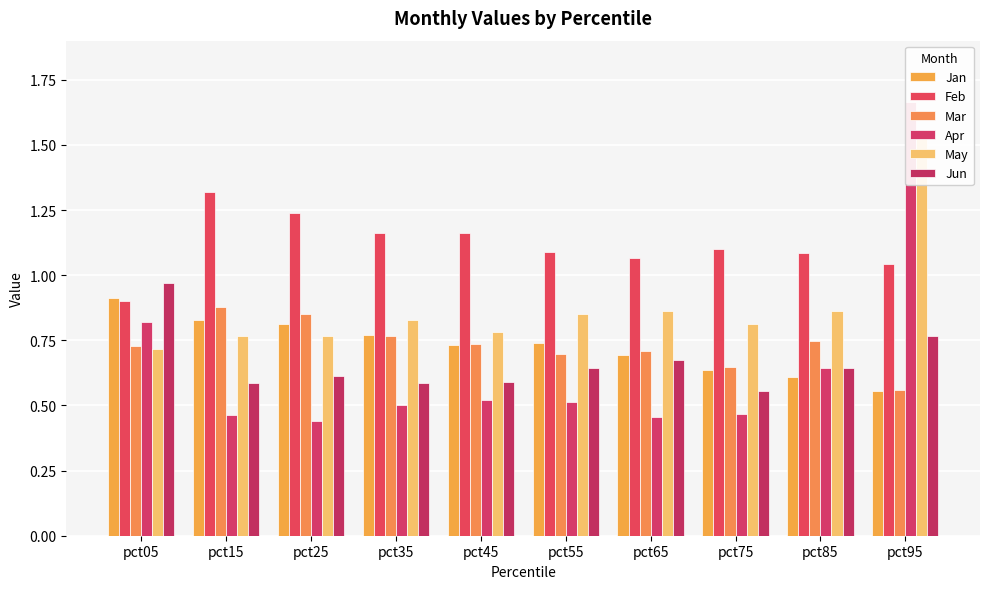

What is the minimum value shown in the chart?

0.4